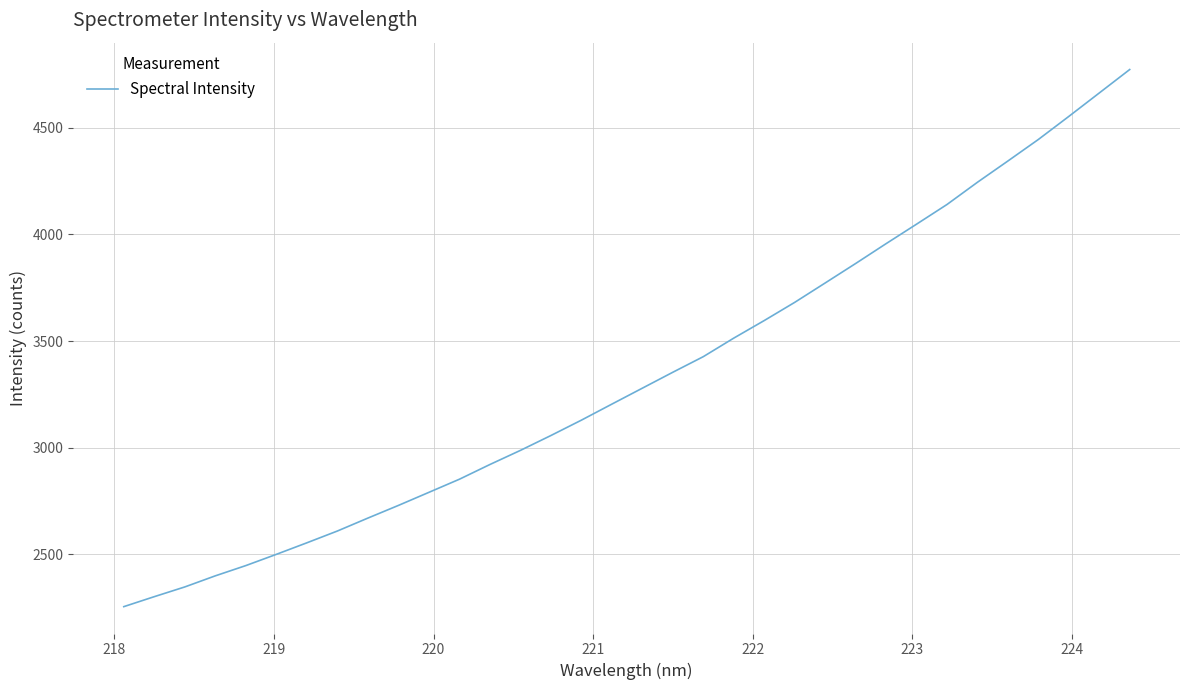

What is the greatest value displayed?

4773.6